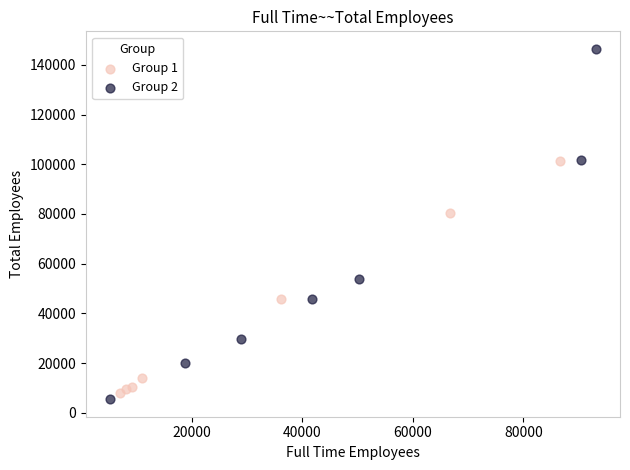

Which series has the widest spread of Y values?

Group 2